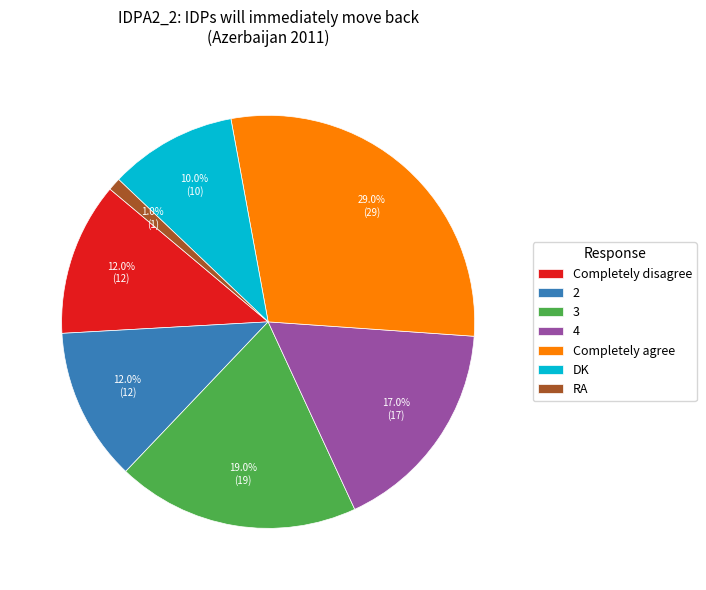

Does any single category account for the majority?

No